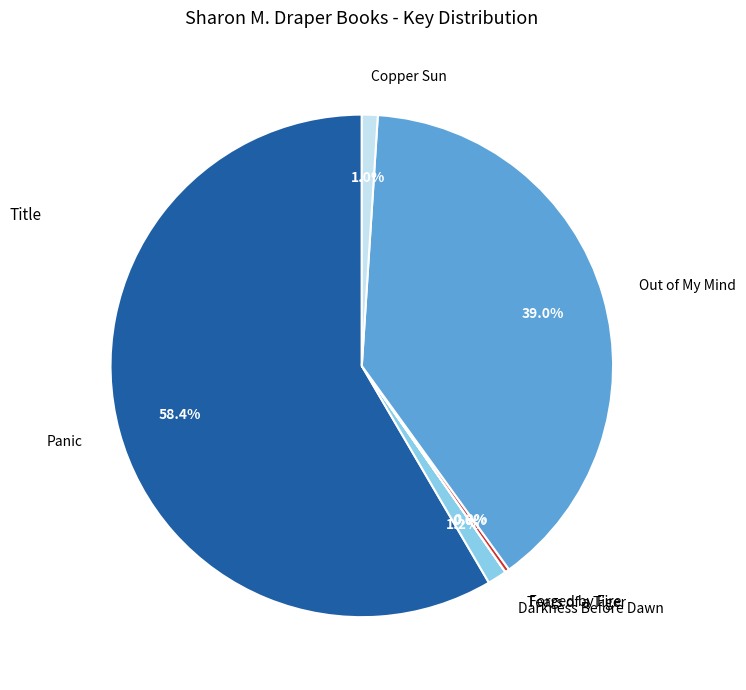

Which category accounts for the majority?

Panic